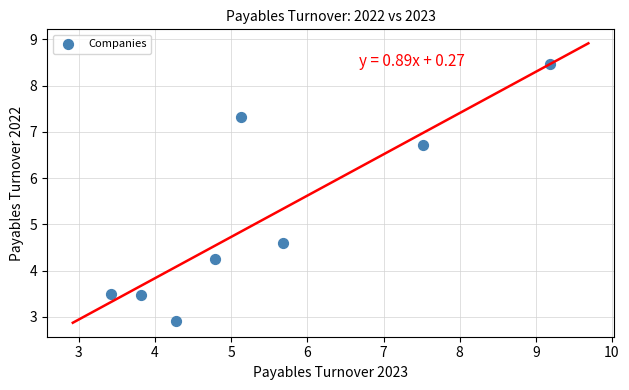

What Y value in the scatter plot is closest to 5?

4.6